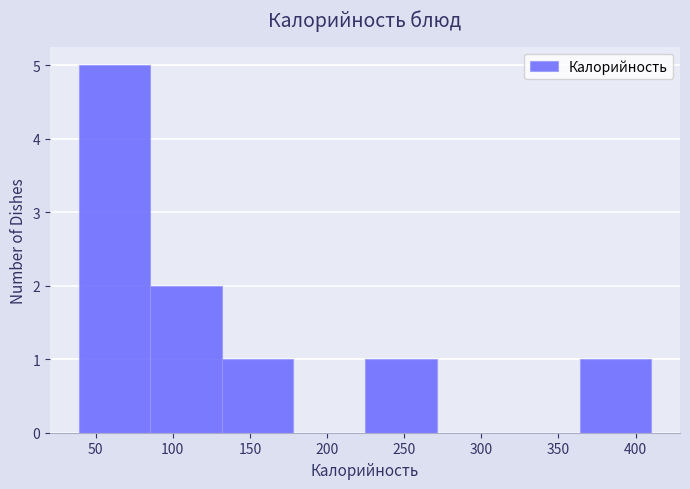

How tall is the bar that spans 85 to 130 on the x-axis? Neither the bar edges nor the heights are printed on the chart, so give them approximately, as read against the axes.

2